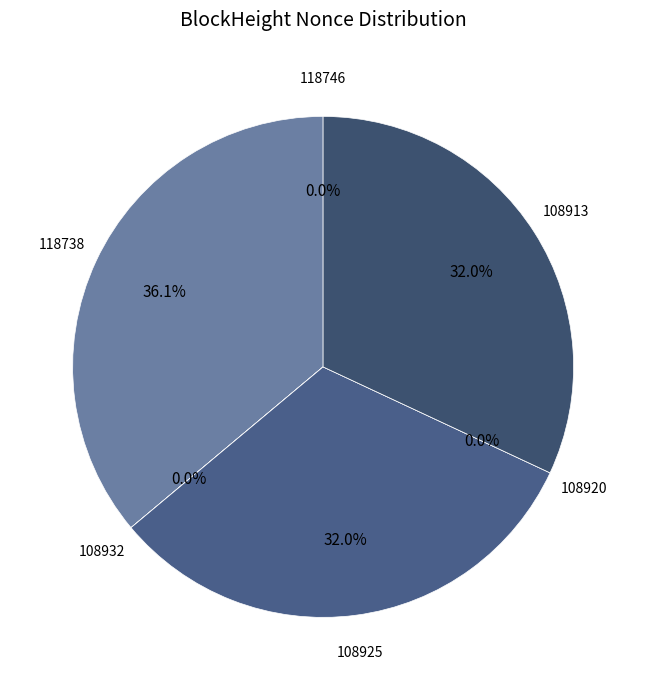

The 108920 slice represents 14% of the pie. True or false?

False